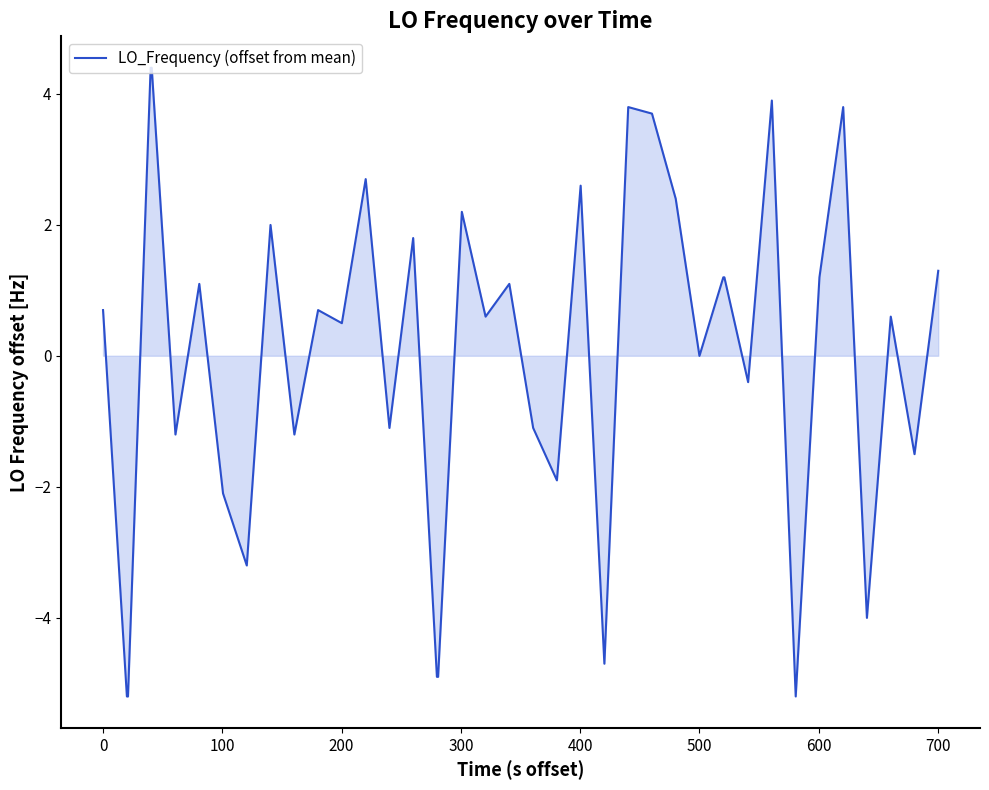

What is the minimum value shown in the chart?

-5.2